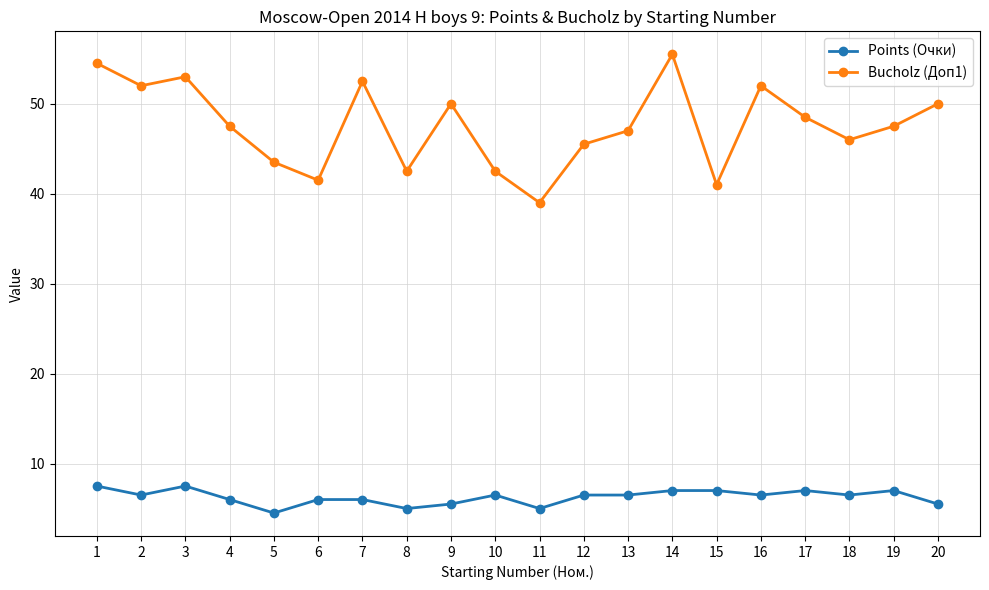

Where is Bucholz (Доп1) nearest to the value 47?

13